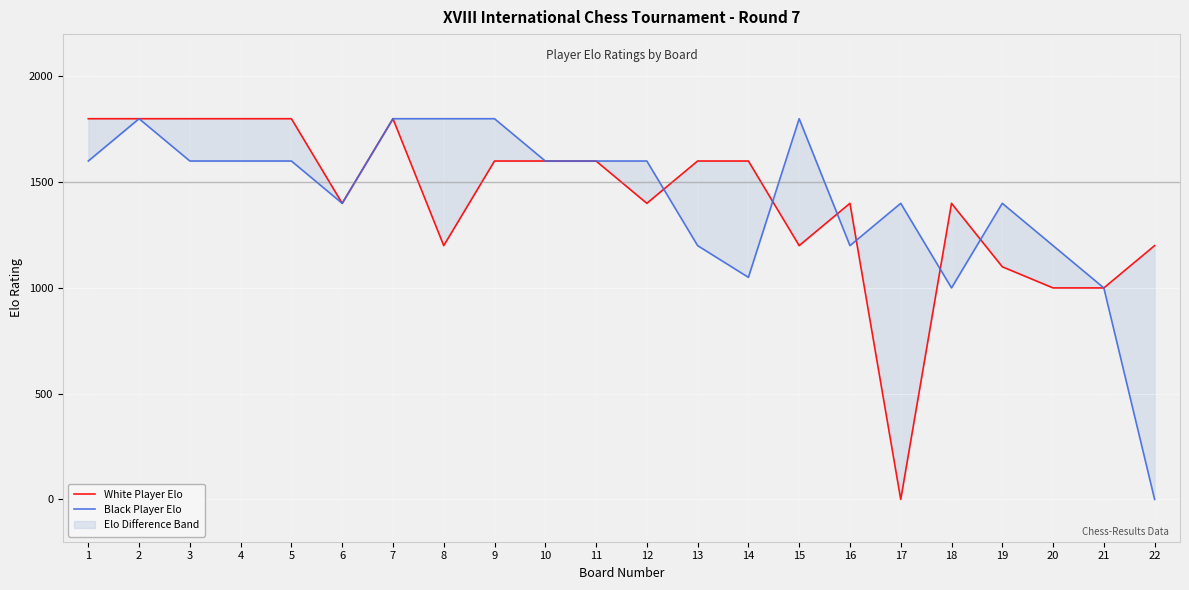

How many intersections are there between White Player Elo and Black Player Elo?

6